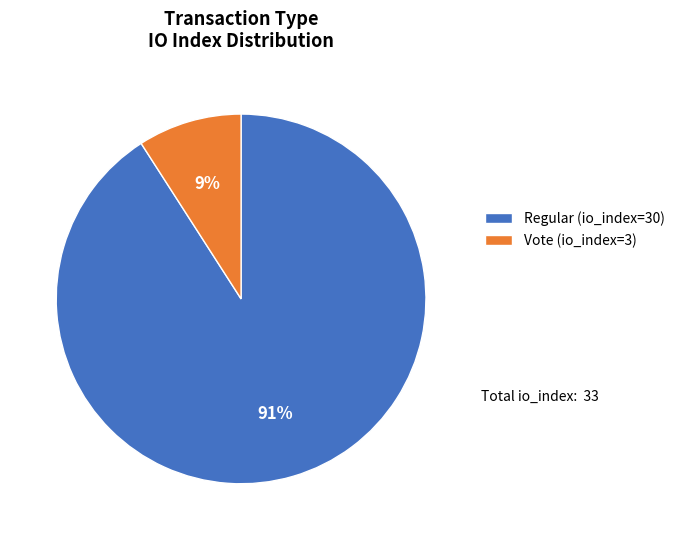

True or false: Vote (io_index=3) accounts for 9% of the total.

True